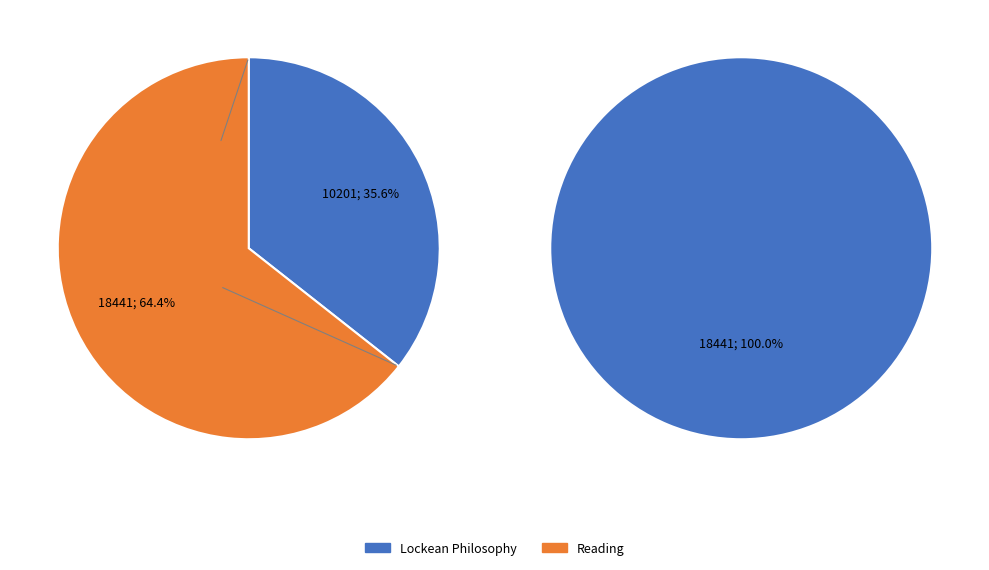

How many segments does this pie chart have?

2